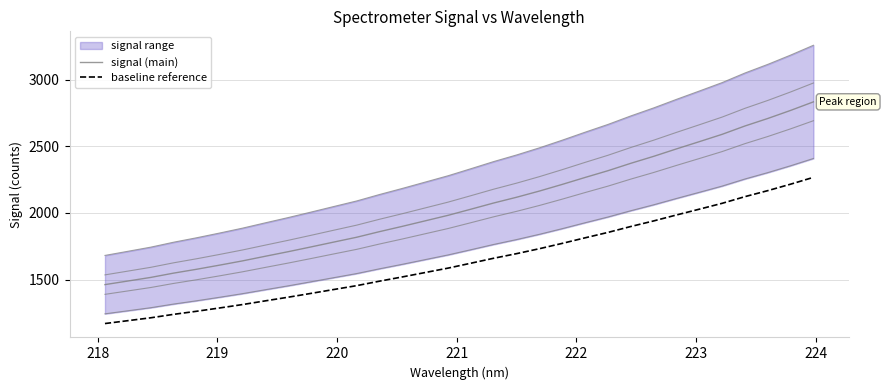

Rank the series by their average value, from highest to lowest.

signal (main), baseline reference